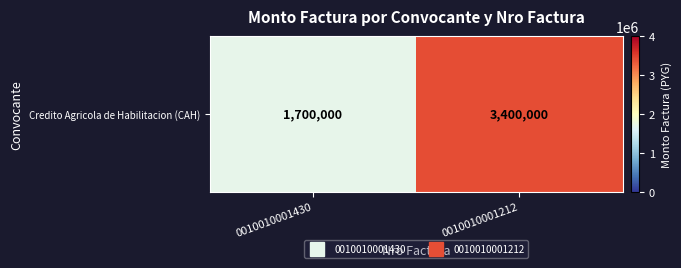

What is the change in value from 0010010001430 to 0010010001212?

+1700000